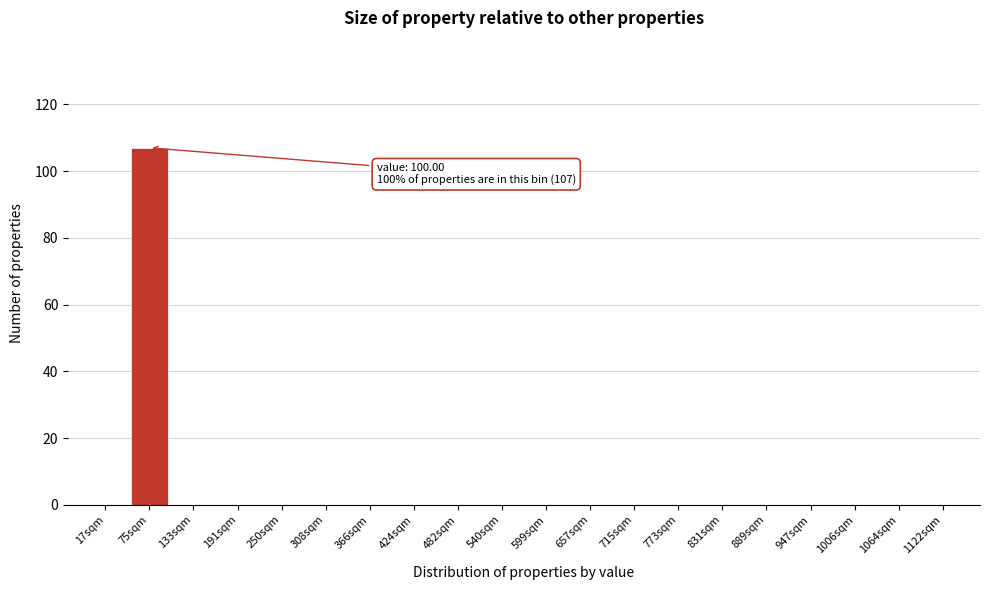

Reading left to right, what are all the values shown in this chart?

17sqm=0	75sqm=107	133sqm=0	191sqm=0	250sqm=0	308sqm=0	366sqm=0	424sqm=0	482sqm=0	540sqm=0	599sqm=0	657sqm=0	715sqm=0	773sqm=0	831sqm=0	889sqm=0	947sqm=0	1006sqm=0	1064sqm=0	1122sqm=0